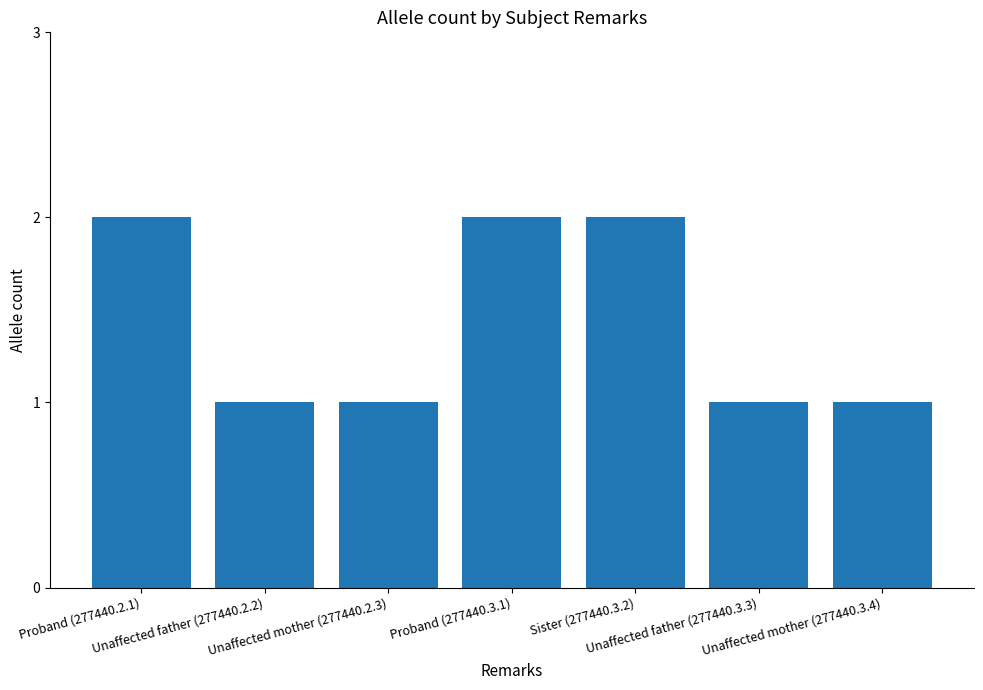

Approximately how many times larger is the value at Proband (277440.3.1) compared to Unaffected mother (277440.2.3)?

2.0